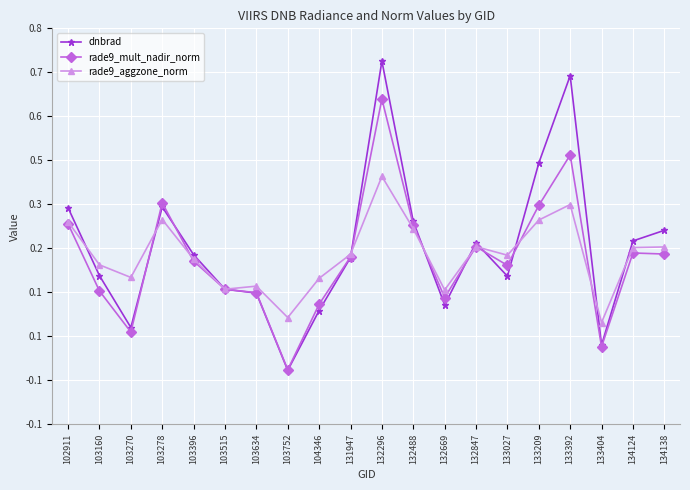

Is this an area chart (filled region under the line)?

No